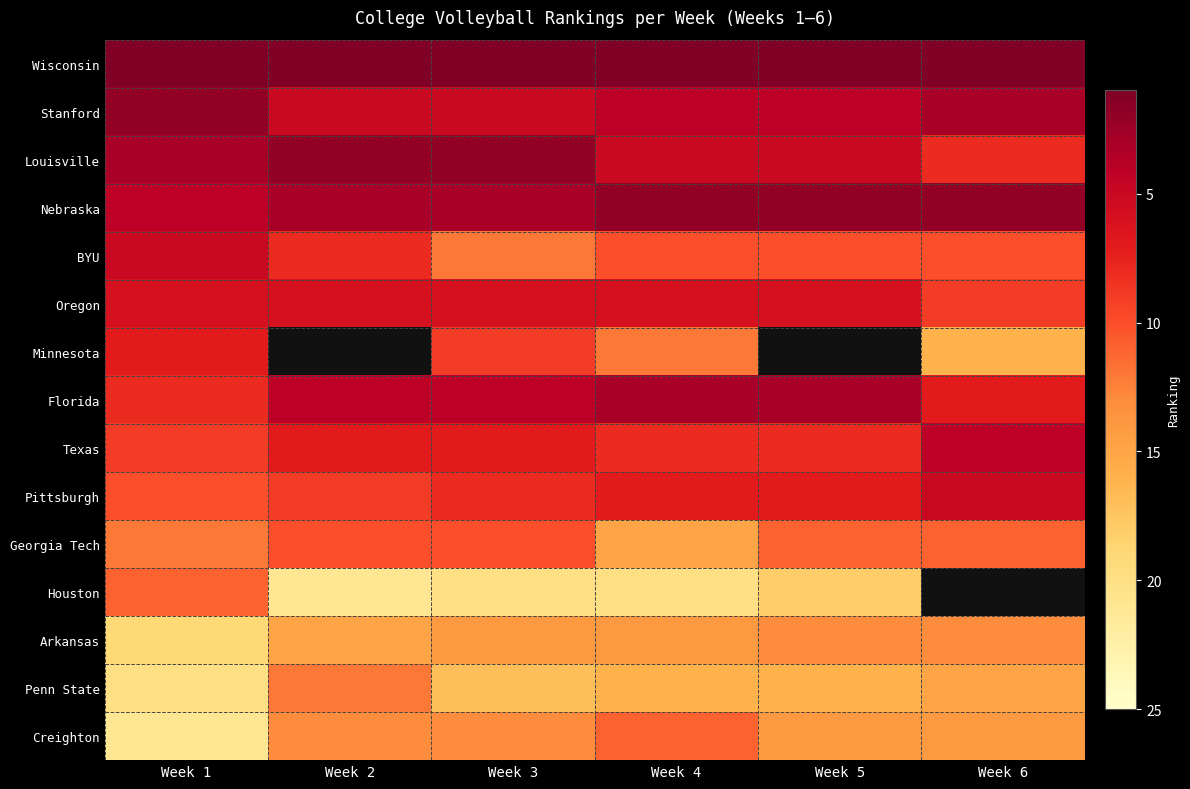

Is the value of Arkansas at Week 3 greater than the value of Louisville at Week 1?

Yes